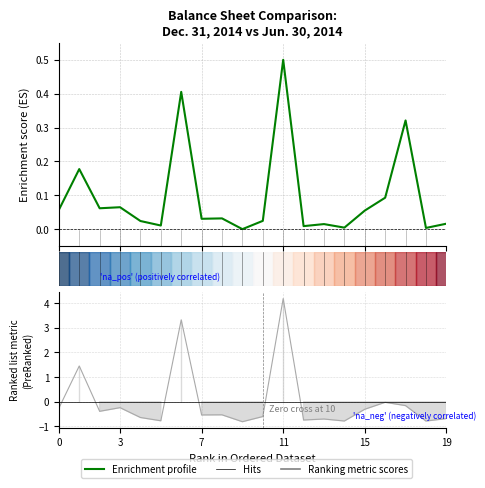

How many interior local peaks (higher than both neighbors) does the data have?

7